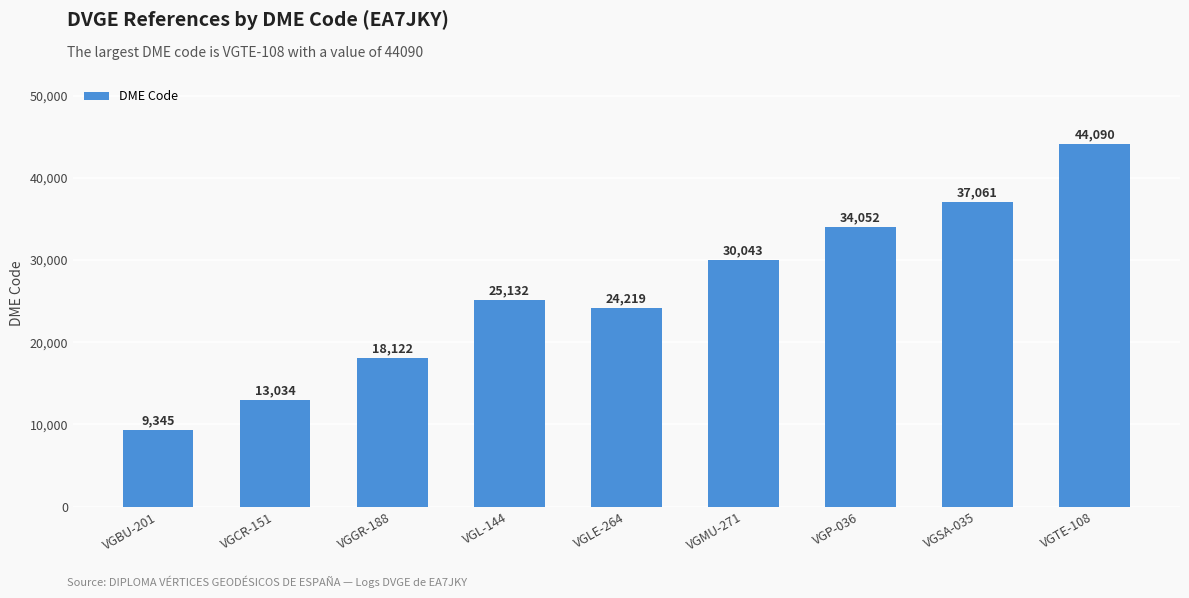

List the labels in order of value, smallest first.

VGBU-201, VGCR-151, VGGR-188, VGLE-264, VGL-144, VGMU-271, VGP-036, VGSA-035, VGTE-108